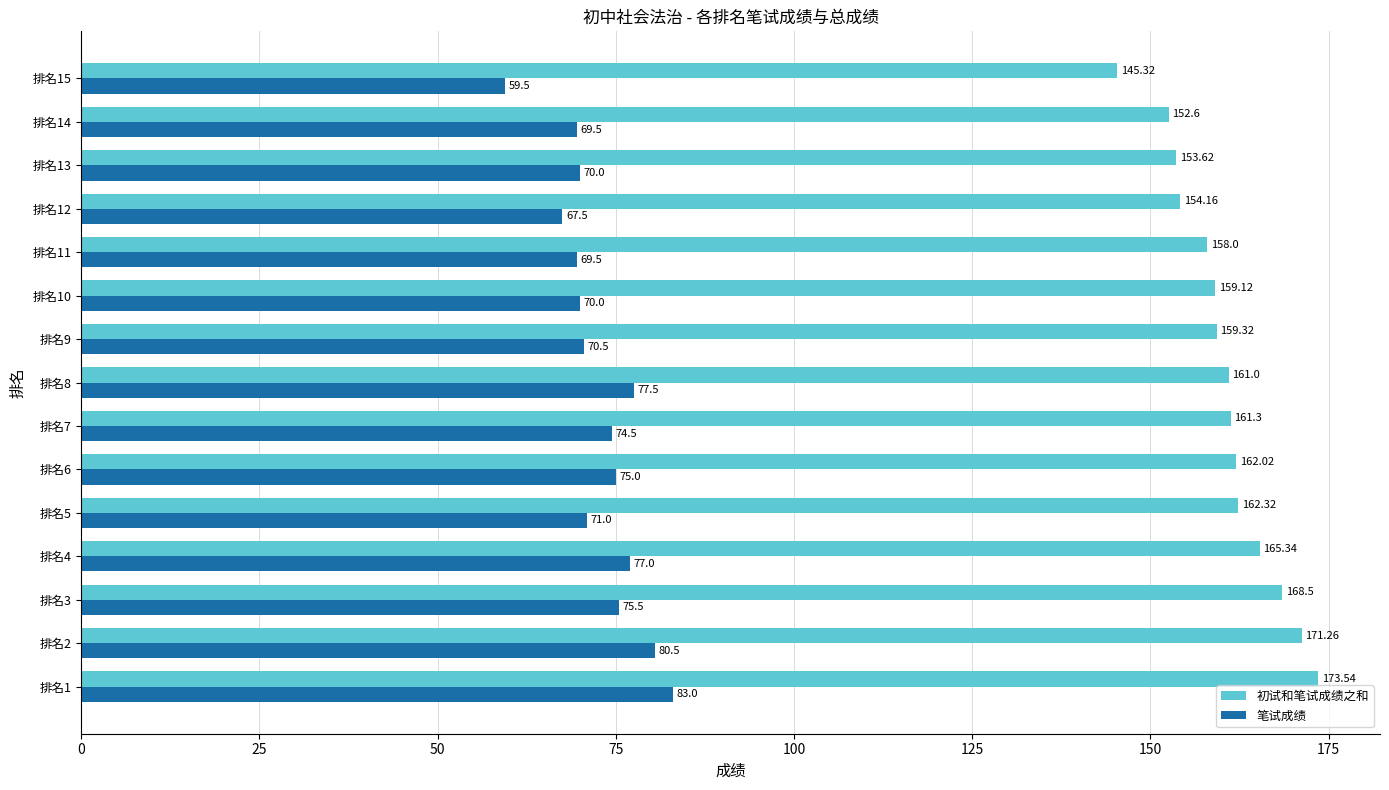

Which series has the largest range (max minus min)?

初试和笔试成绩之和